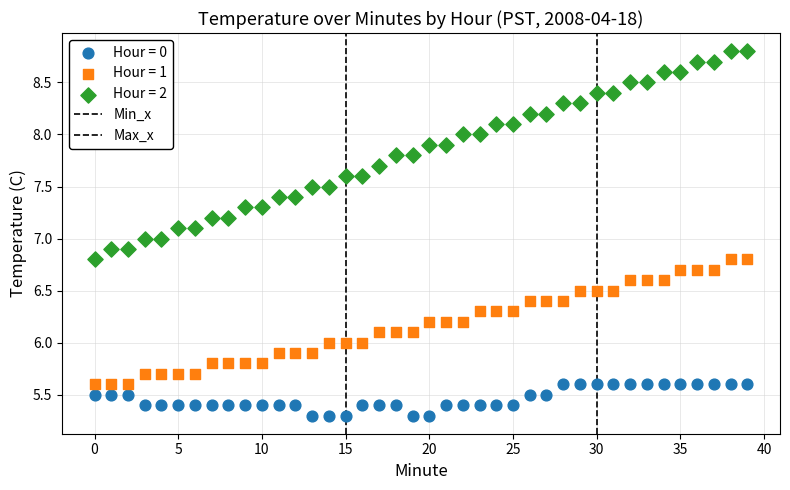

How many data points are displayed?

120